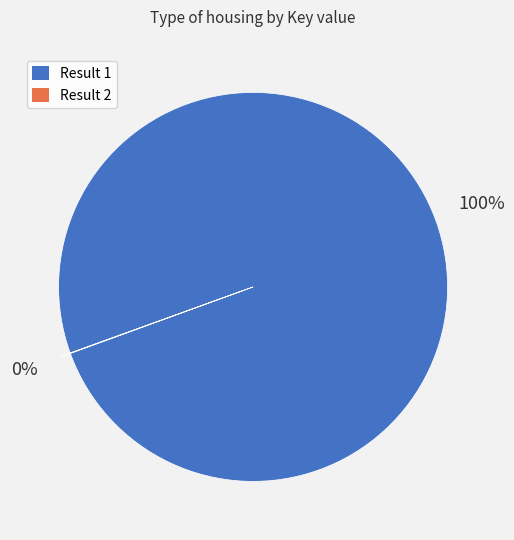

To the nearest percent, what is the average slice percentage?

50%